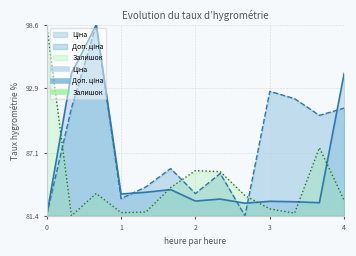

At how many categories does at least one series exceed 84?

11